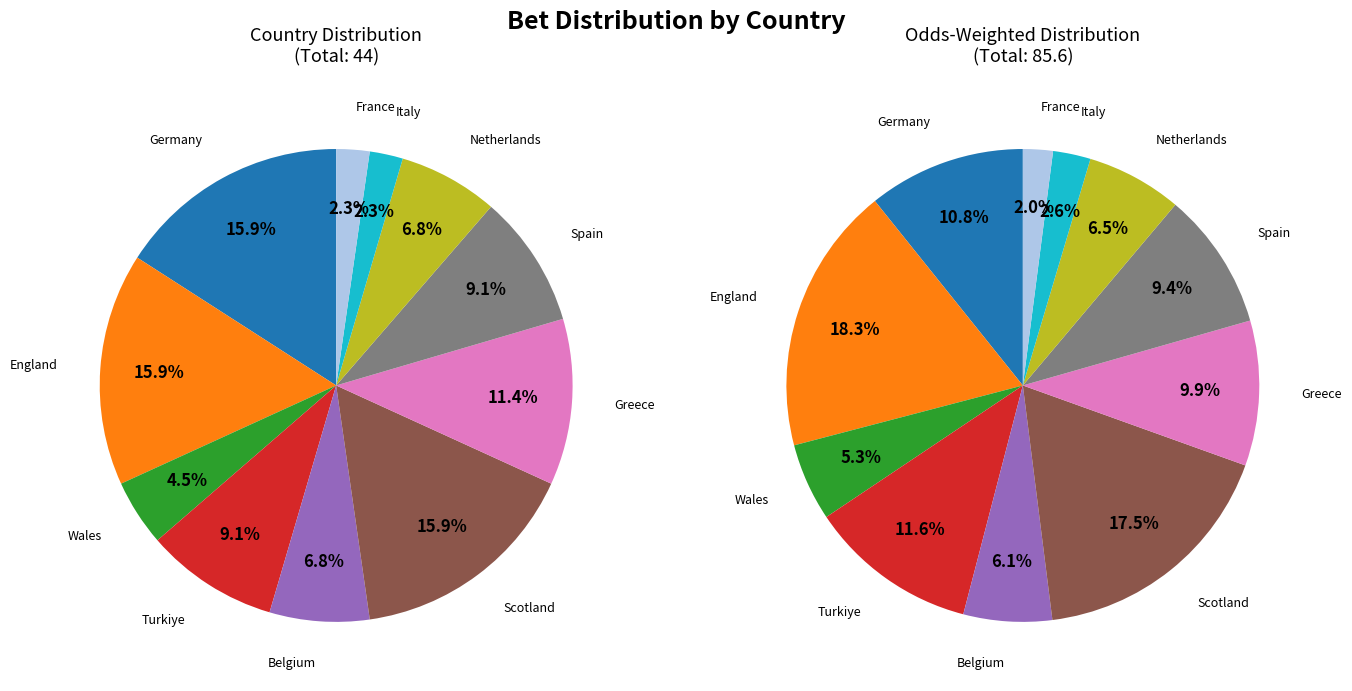

True or false: Greece accounts for 19% of the total.

False